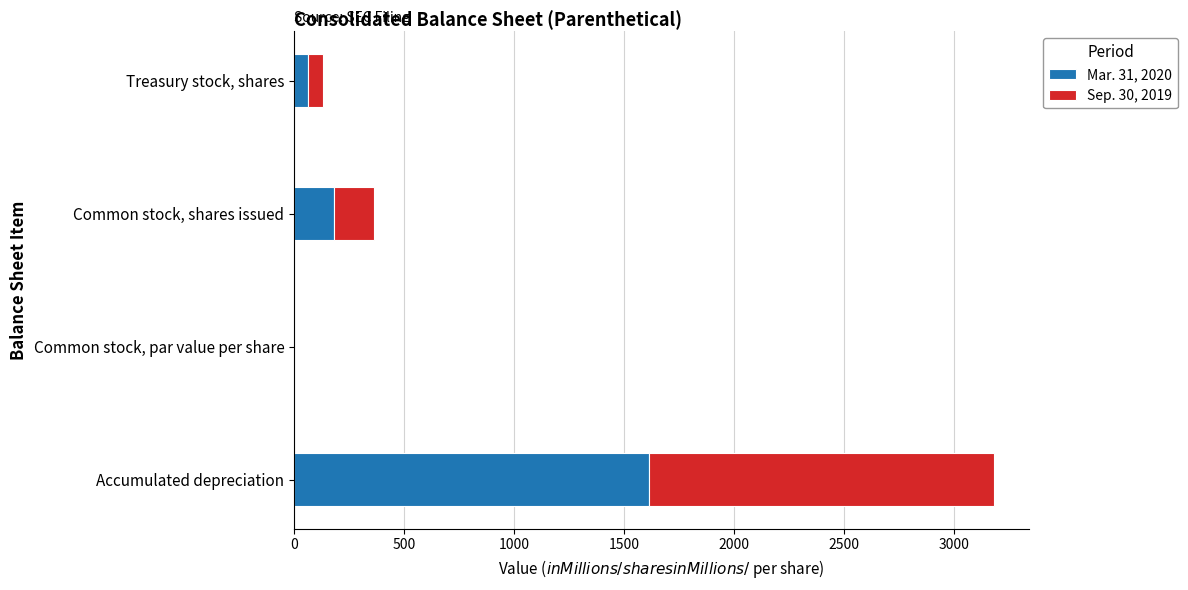

Which category has the highest value in the Mar. 31, 2020 series?

Accumulated depreciation